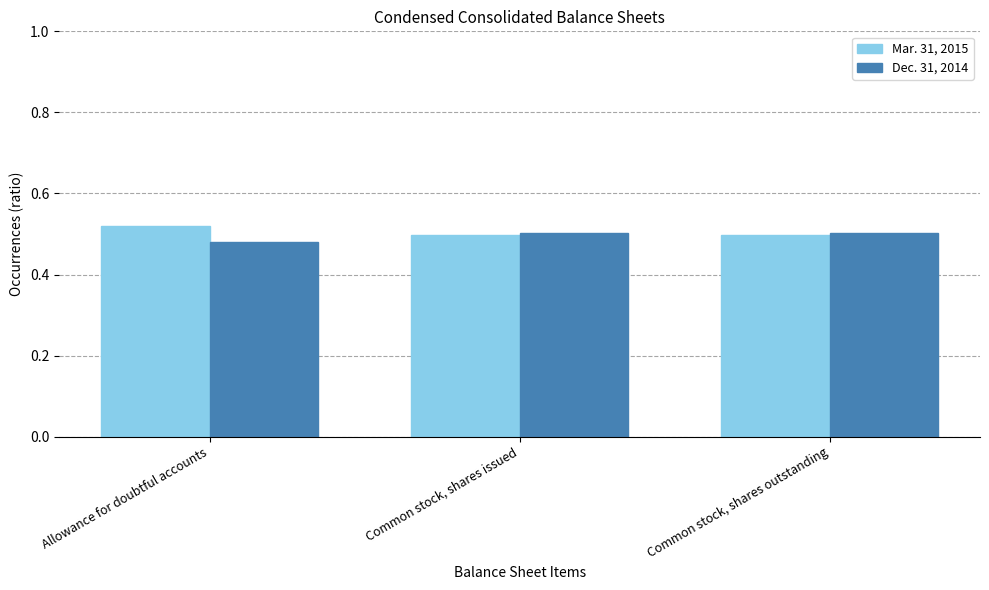

At how many categories does at least one series exceed 0?

3